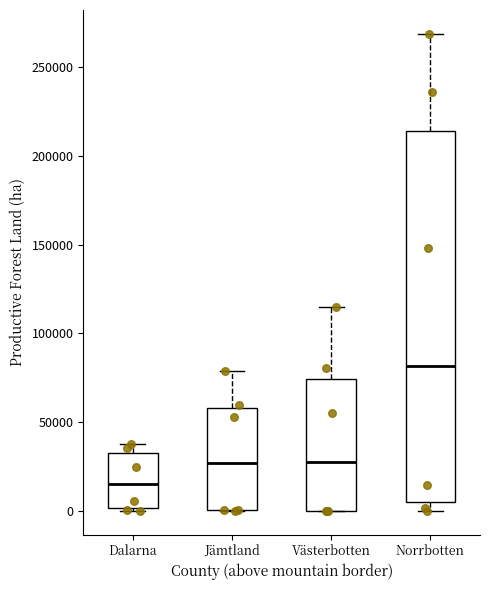

Reading left to right, transcribe this box plot: for each box, give where its median line is, the range the box spans, and where its two whiskers end, as read against the y-axis. The values are not printed on the chart, so give them approximately, as read against the axis.

Dalarna: median 15000, box 0 to 35000, whiskers 0 (just below the box's lower edge) to 35000 (just above the box's upper edge)
Jämtland: median 25000, box 0 to 60000, whiskers 0 to 80000
Västerbotten: median 30000, box 0 to 75000, whiskers 0 to 115000
Norrbotten: median 80000, box 5000 to 215000, whiskers 0 to 270000